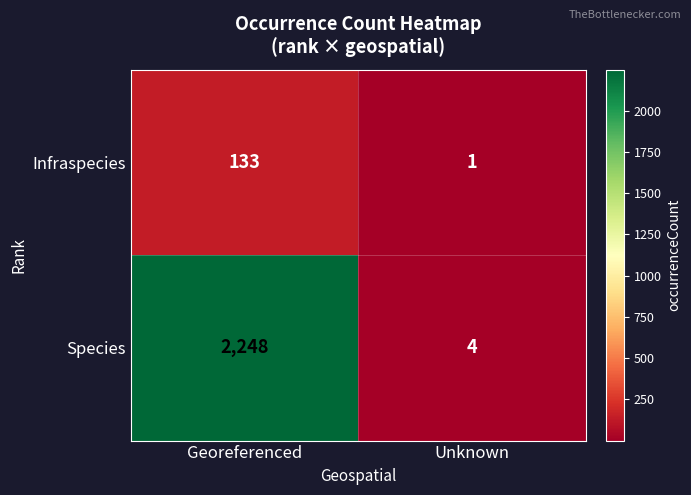

True or false: Infraspecies has a value of 197 at Georeferenced.

False